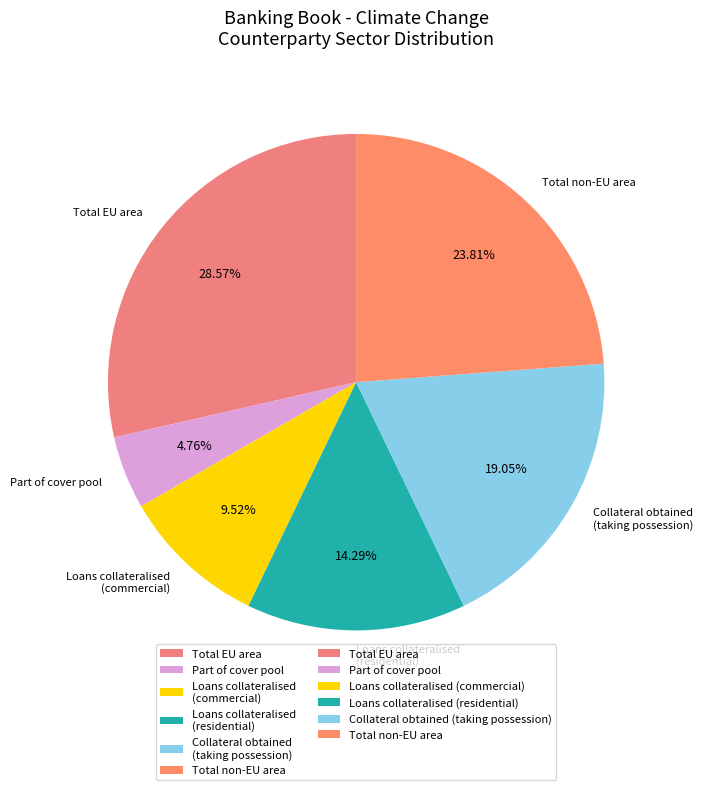

Which slice is the smallest?

Part of cover pool